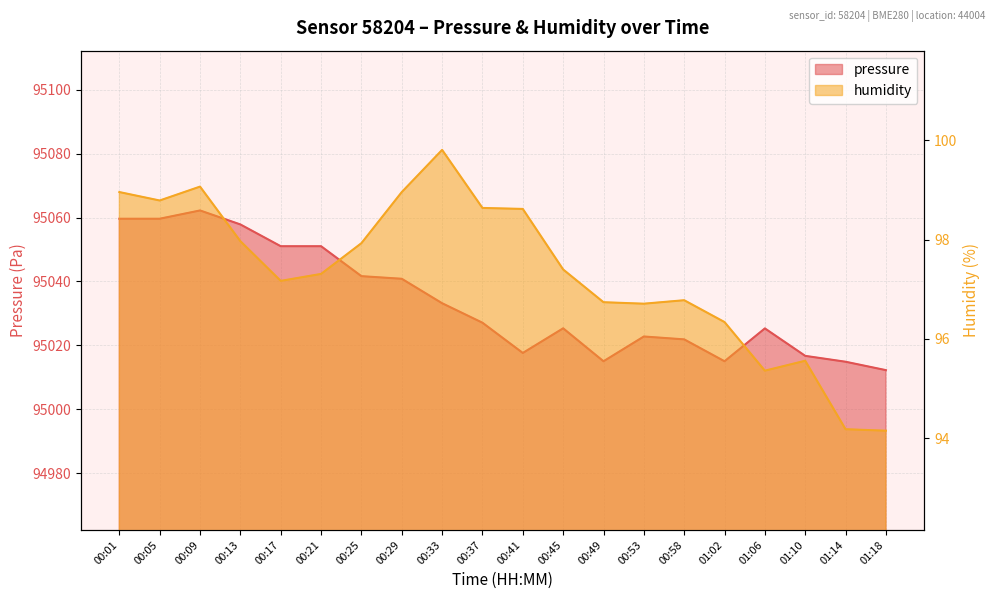

Is it true that pressure equals 95062.2 at 00:09?

True